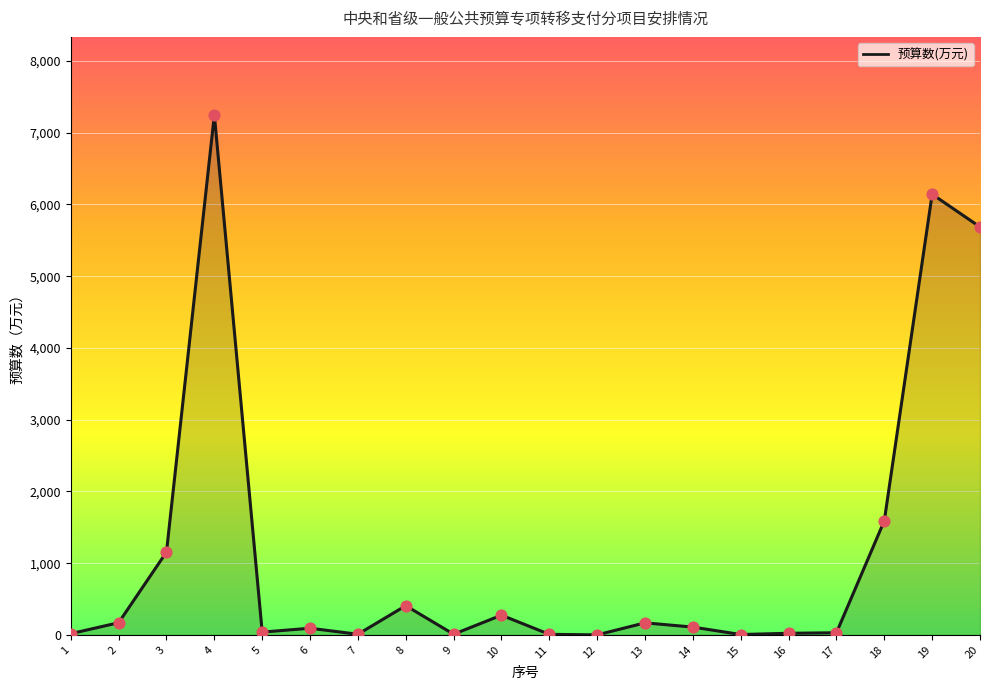

What is the change in value from 11 to 17?

+21.9